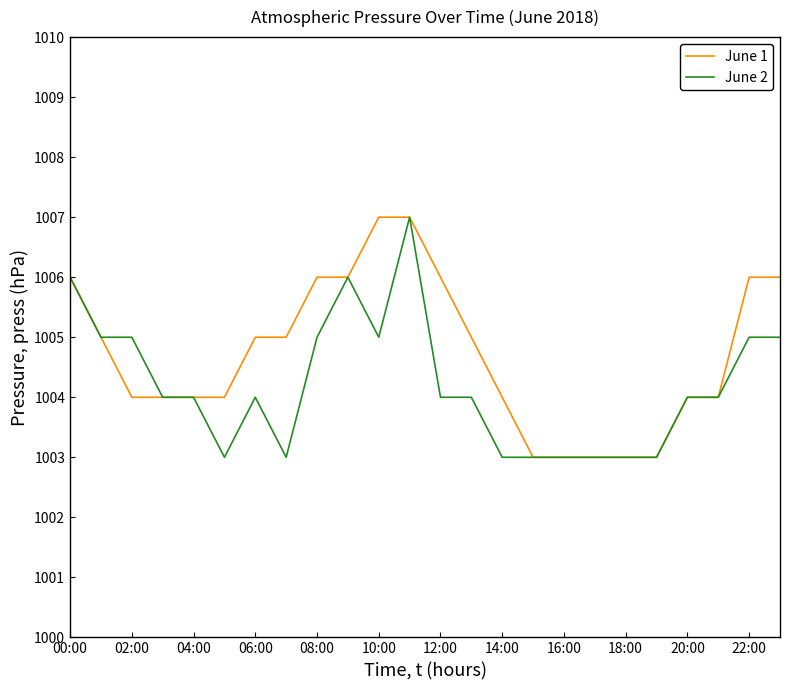

What is the smallest value displayed?

1003